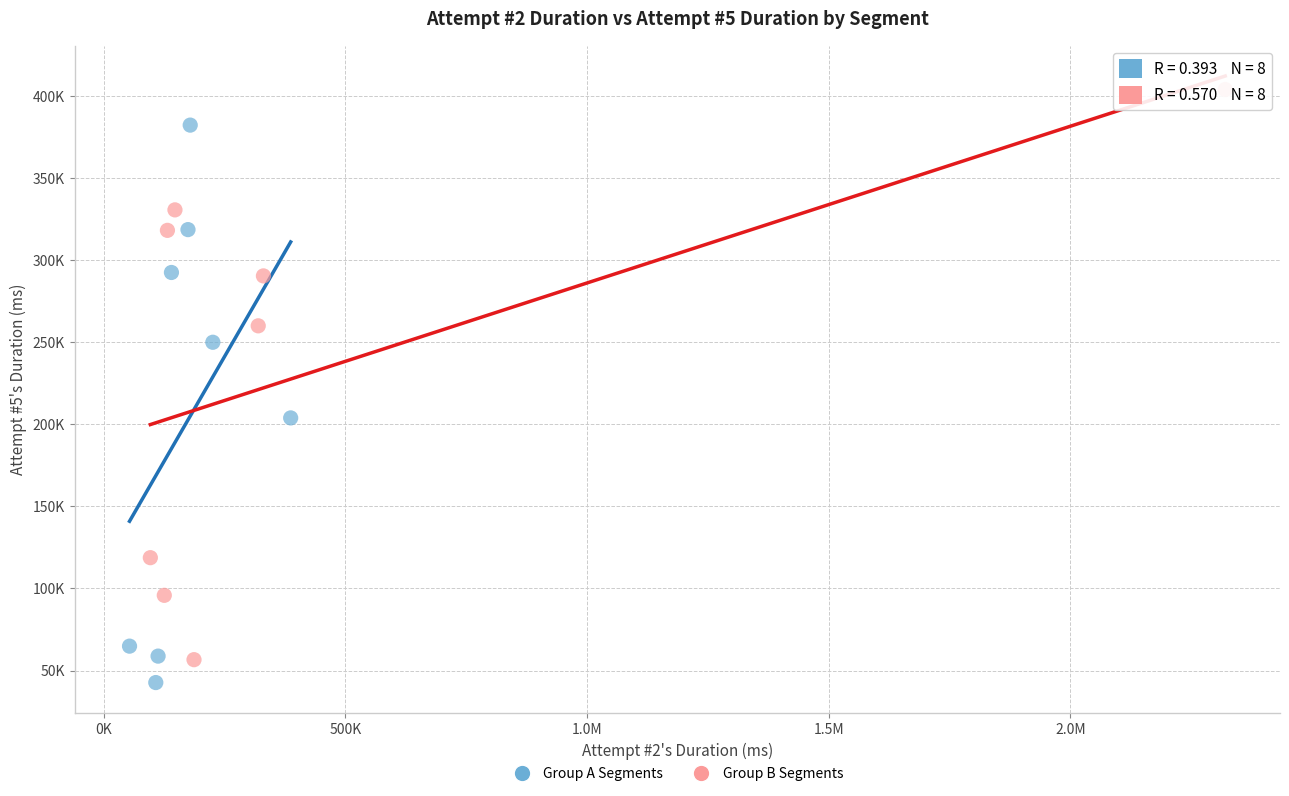

What are all the series names shown in the legend?

Group A Segments, Group B Segments